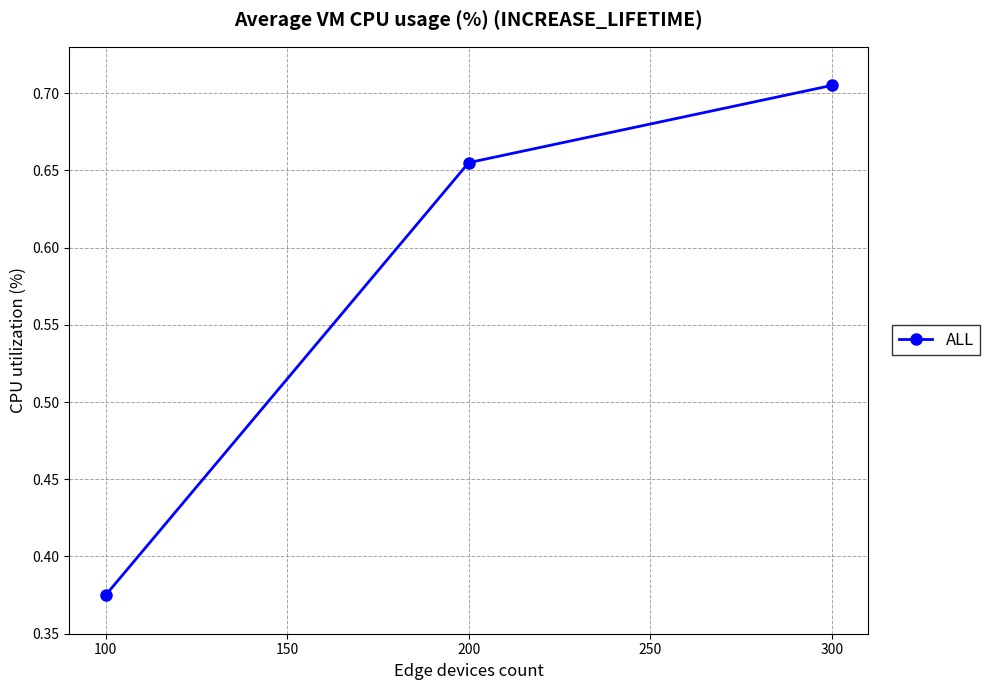

List the labels in order of value, smallest first.

100, 200, 300